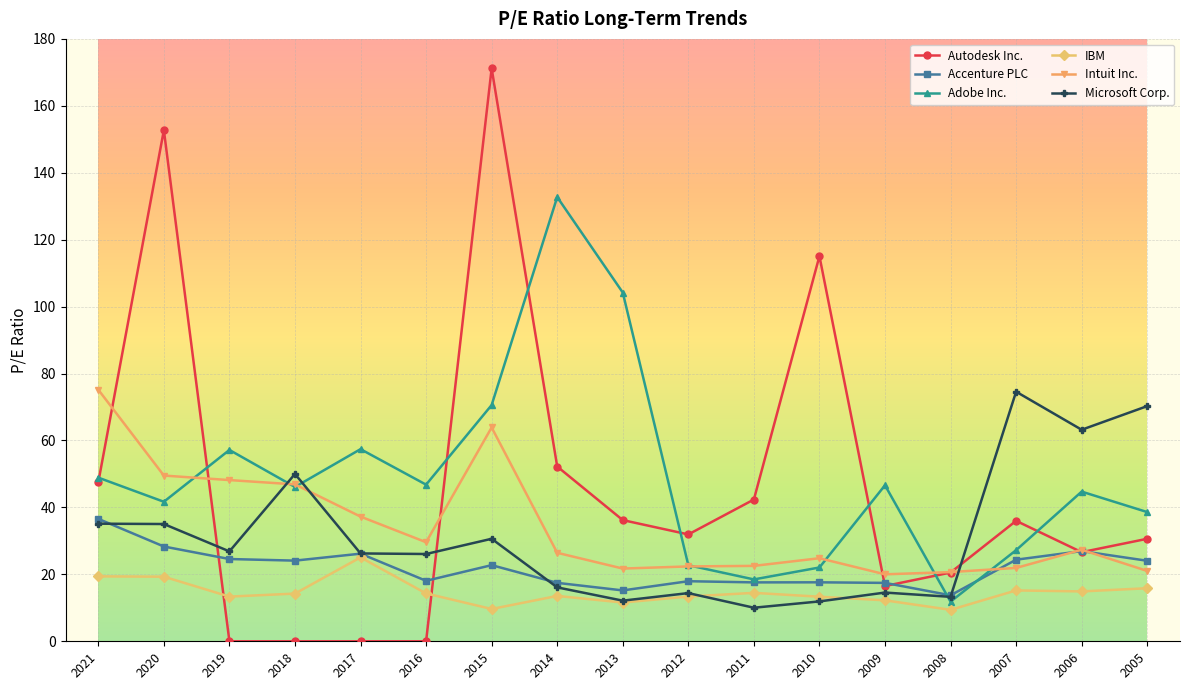

What is the approximate value of Autodesk Inc. at 2015?

171.2